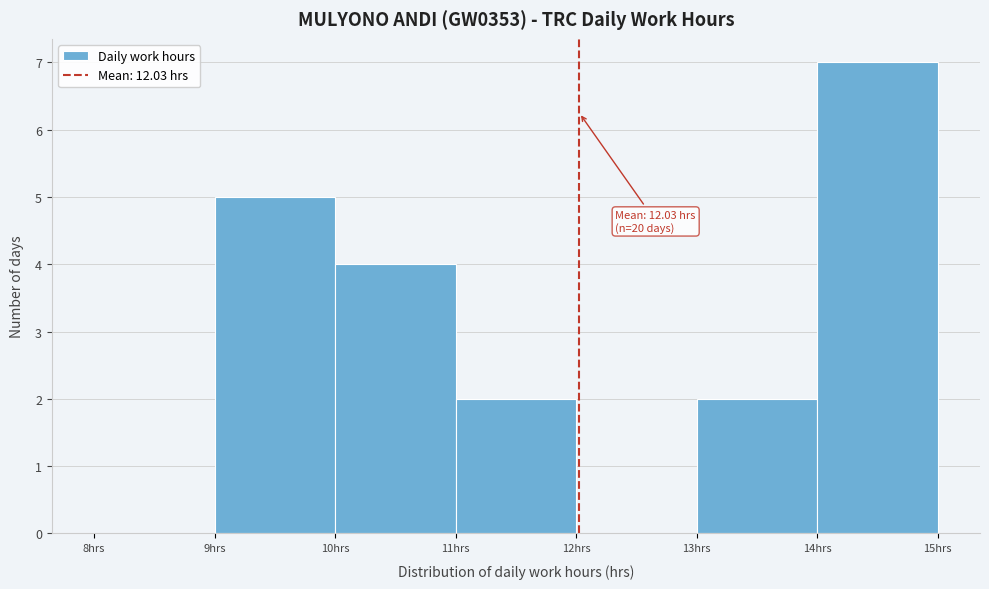

Which range on the x-axis has the tallest bar?

14 to 15